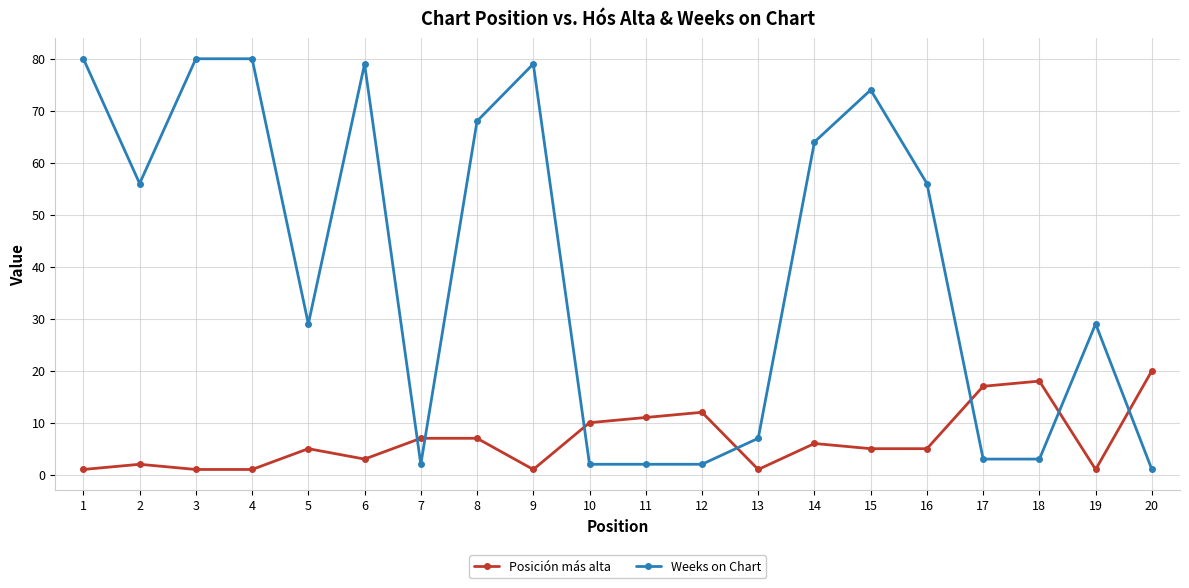

Rank the series at 11 from lowest to highest value.

Weeks on Chart, Posición más alta